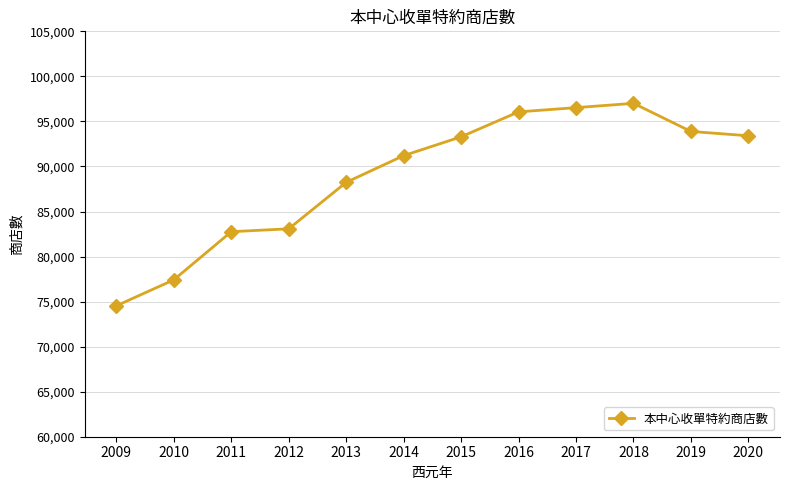

Which has a higher value, 2012 or 2014?

2014